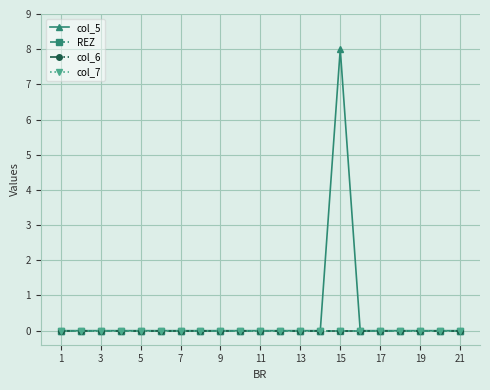

Where is col_6 nearest to the value 0?

1